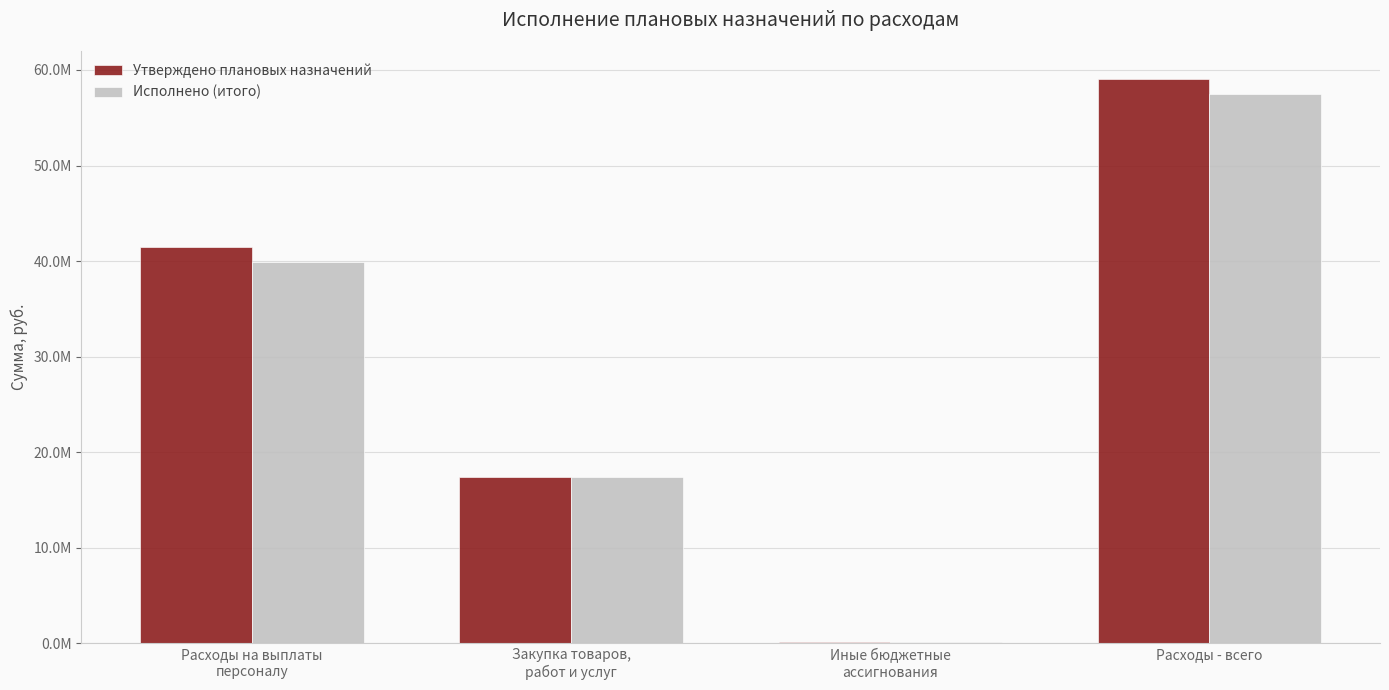

What are all the series names shown in the legend?

Утверждено плановых назначений, Исполнено (итого)